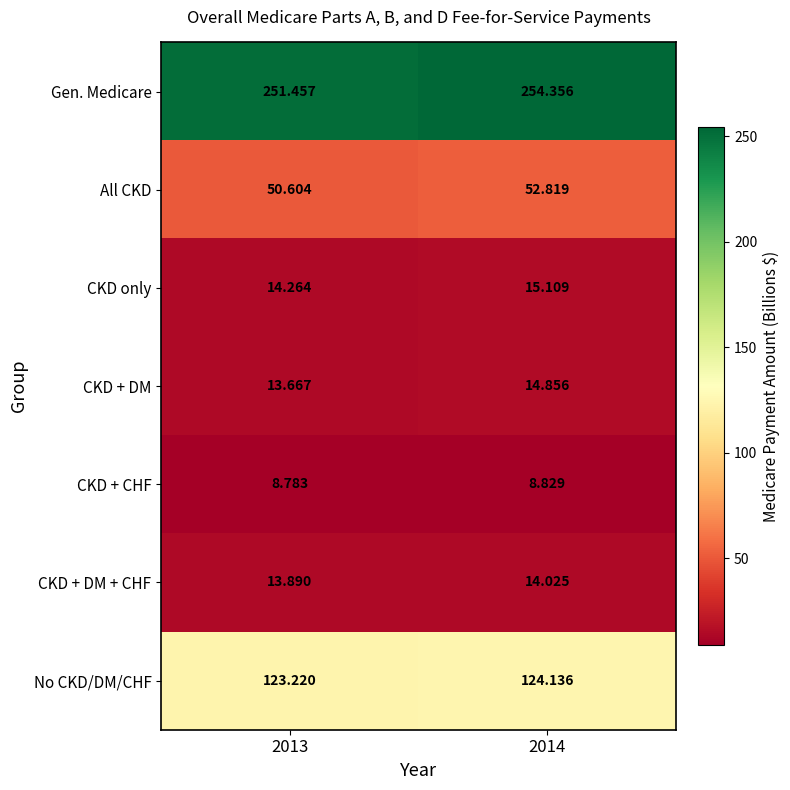

How many series are shown in this chart?

7